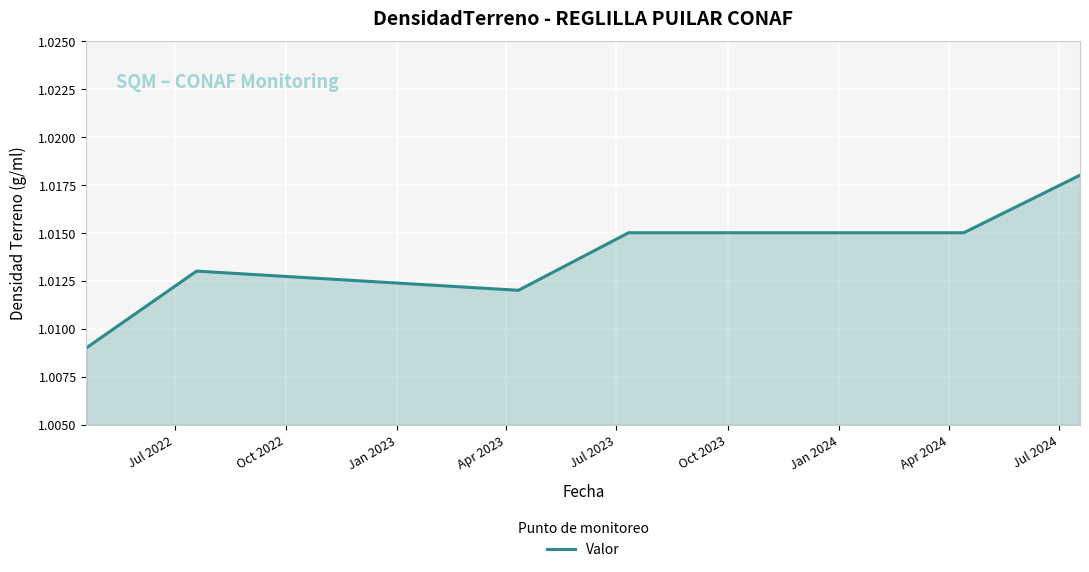

True or false: there are more than 2 points higher than both neighbors.

False